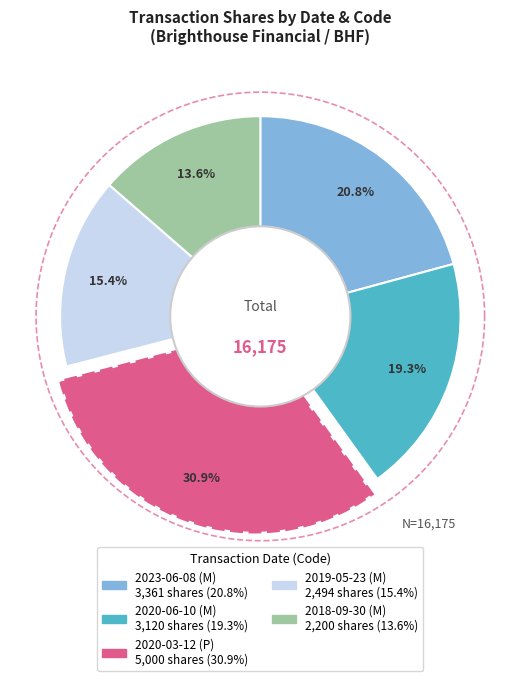

To the nearest percent, what is the combined percentage of 2020-06-10 (M) and 2019-05-23 (M)?

35%